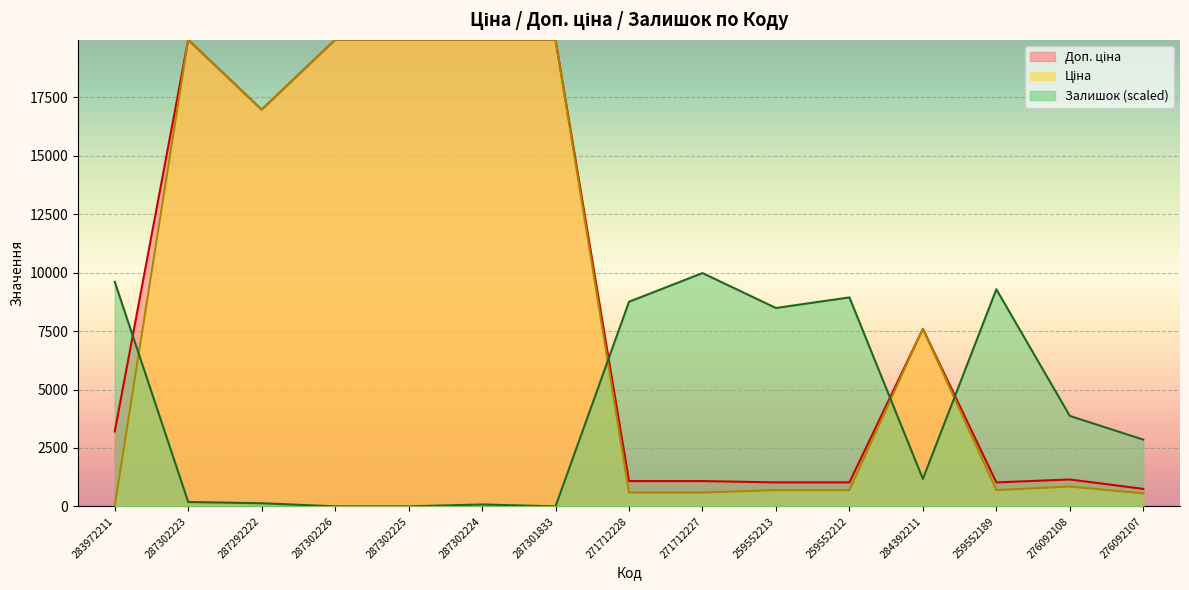

True or false: Залишок has a value of 14879.8 at 271712227.

False